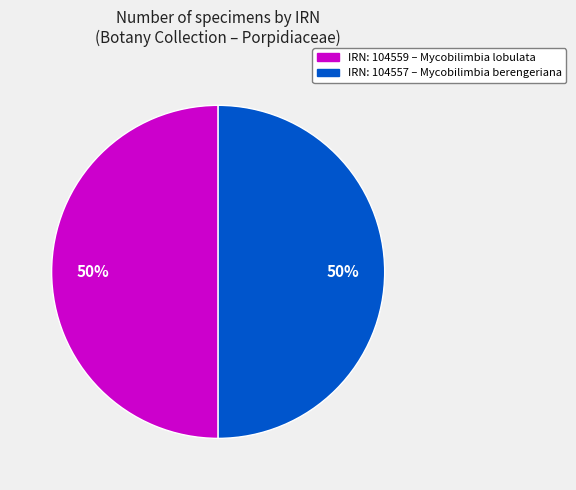

How many slices are in this pie chart?

2